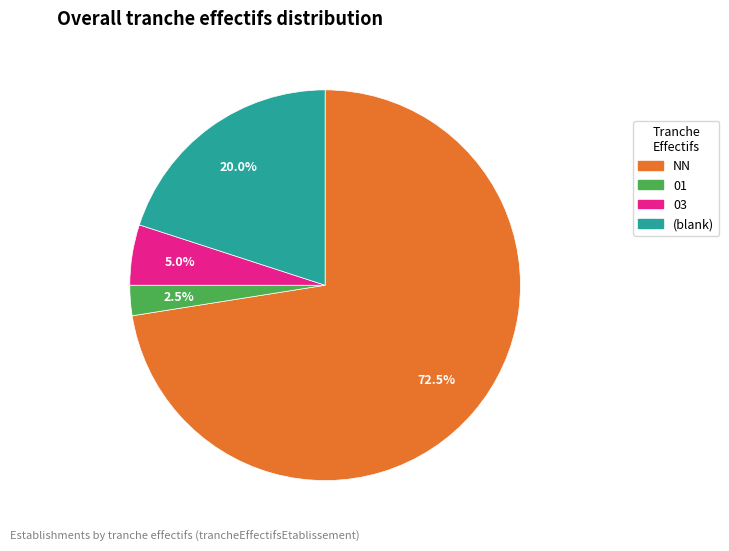

Does any single category account for the majority?

Yes